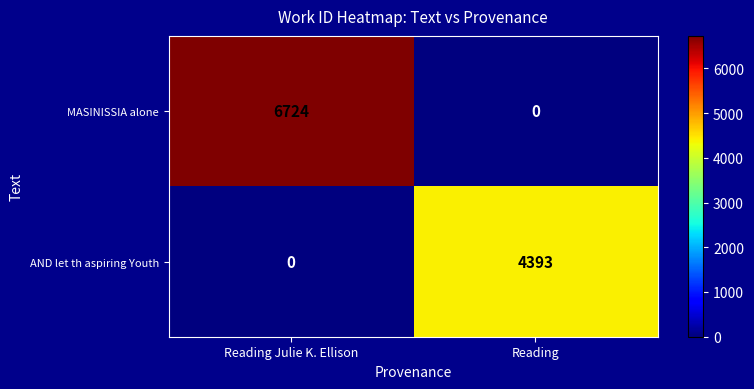

What is the sum of all MASINISSIA alone values?

6724